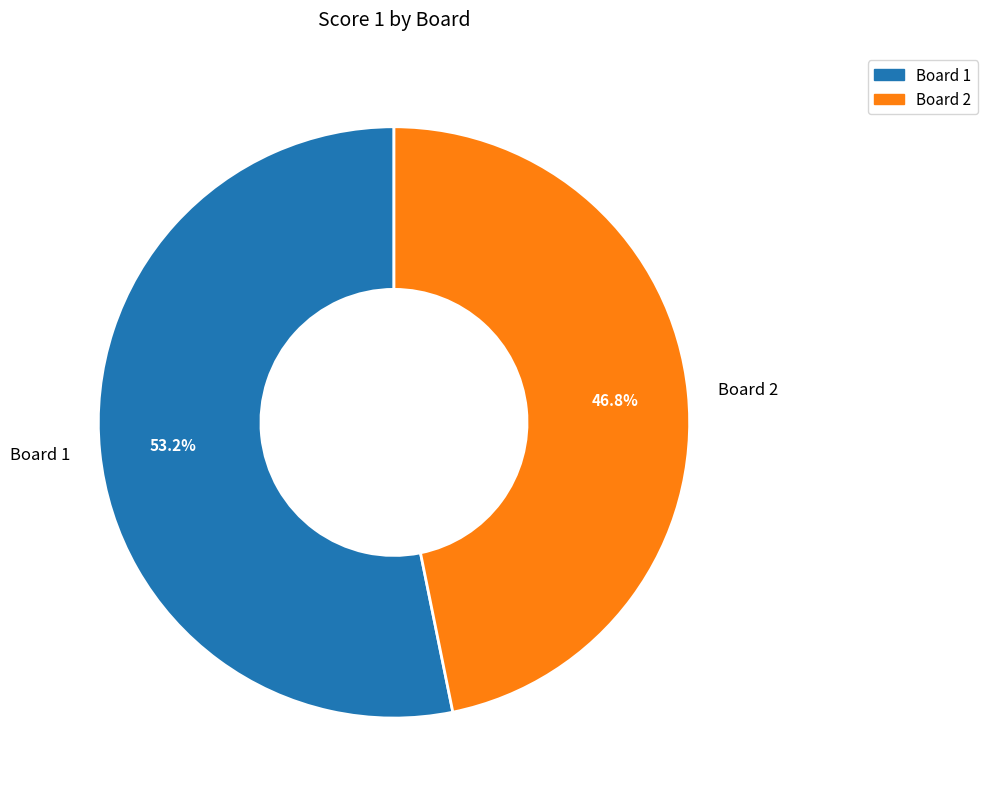

To the nearest percent, what percentage of the pie is Board 2?

47%